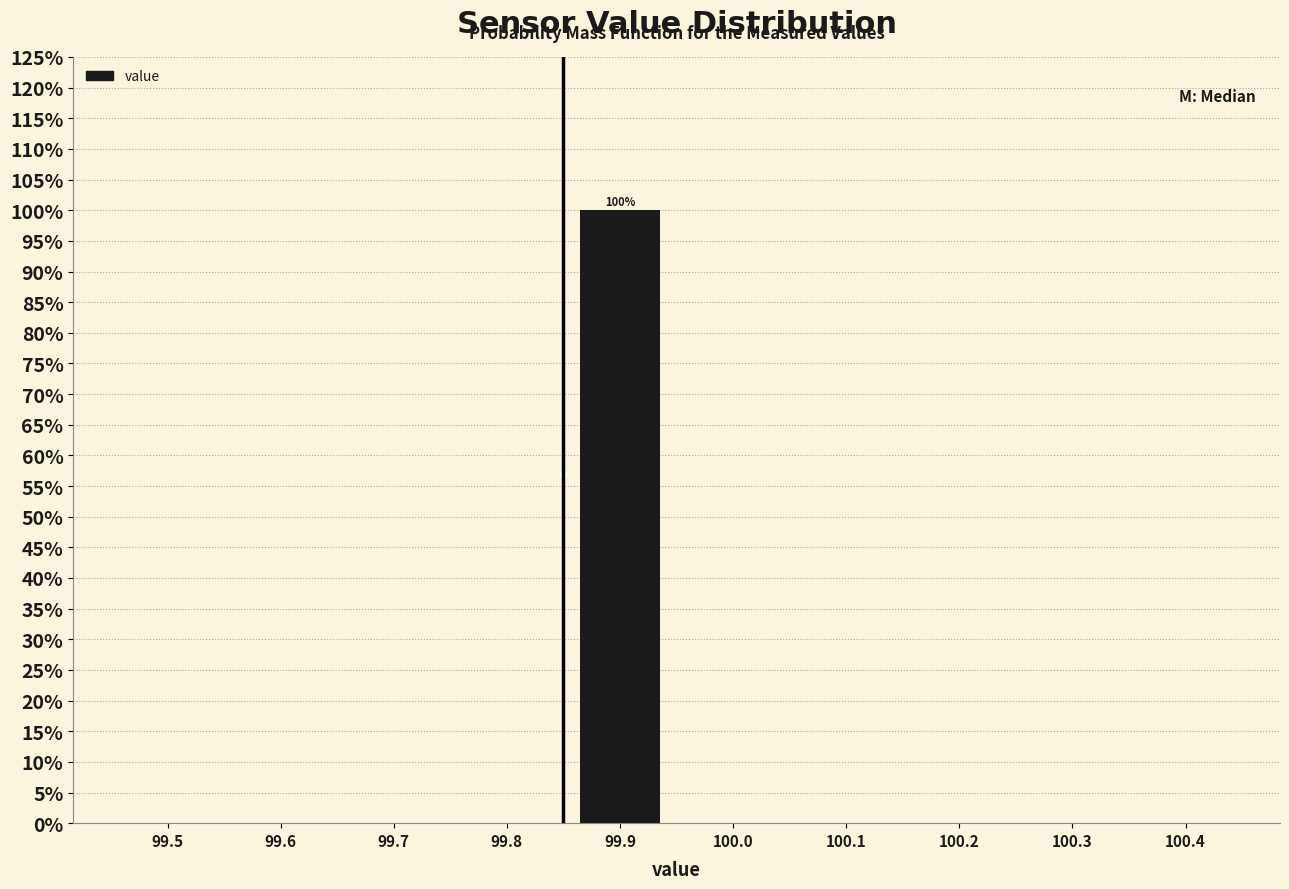

Reading right to left, extract all data points from this chart.

100.4=0	100.3=0	100.2=0	100.1=0	100.0=0	99.9=100	99.8=0	99.7=0	99.6=0	99.5=0